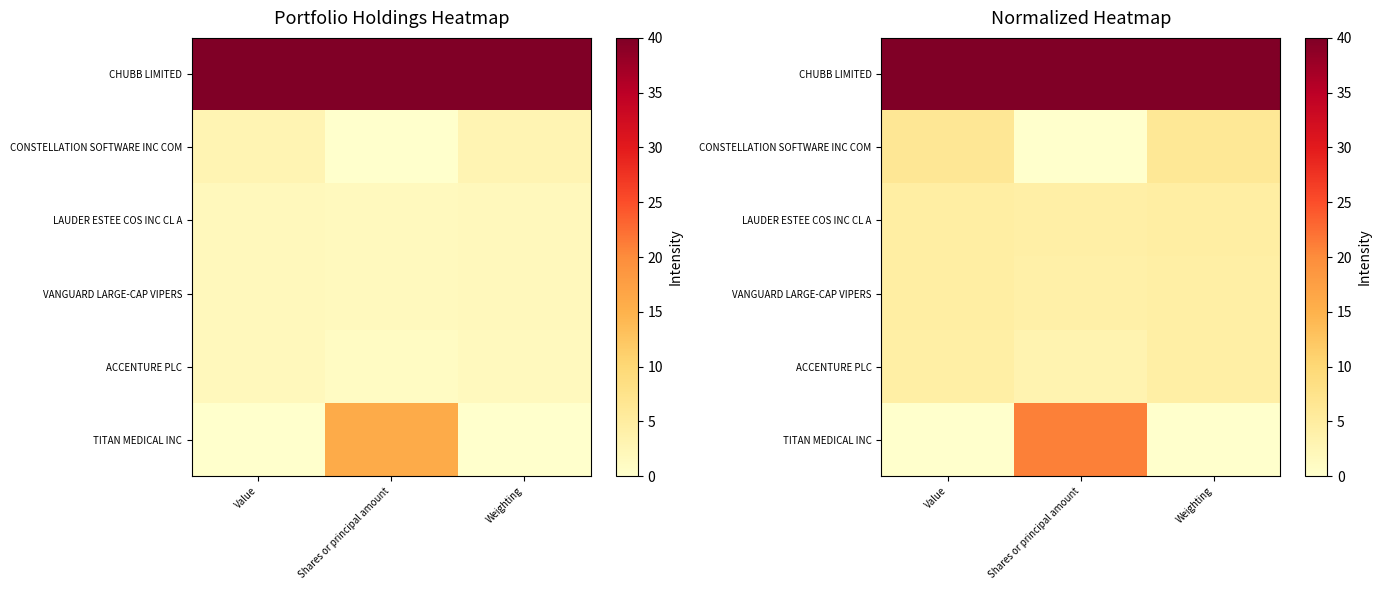

Read the TITAN MEDICAL INC value at Shares or principal amount.

20.9